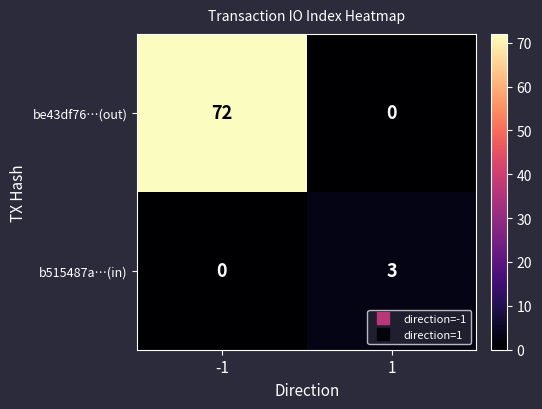

The value of be43df76…(out) at 1 is 0. True or false?

True